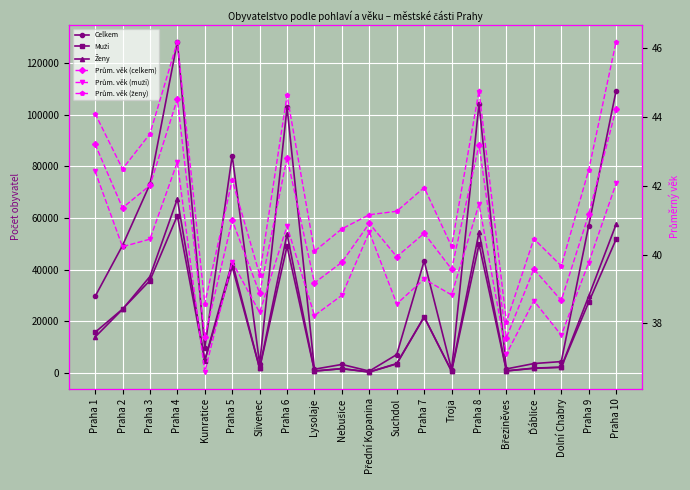

What is the difference between the maximum and minimum values in the Prům. věk (celkem) series?

6.9